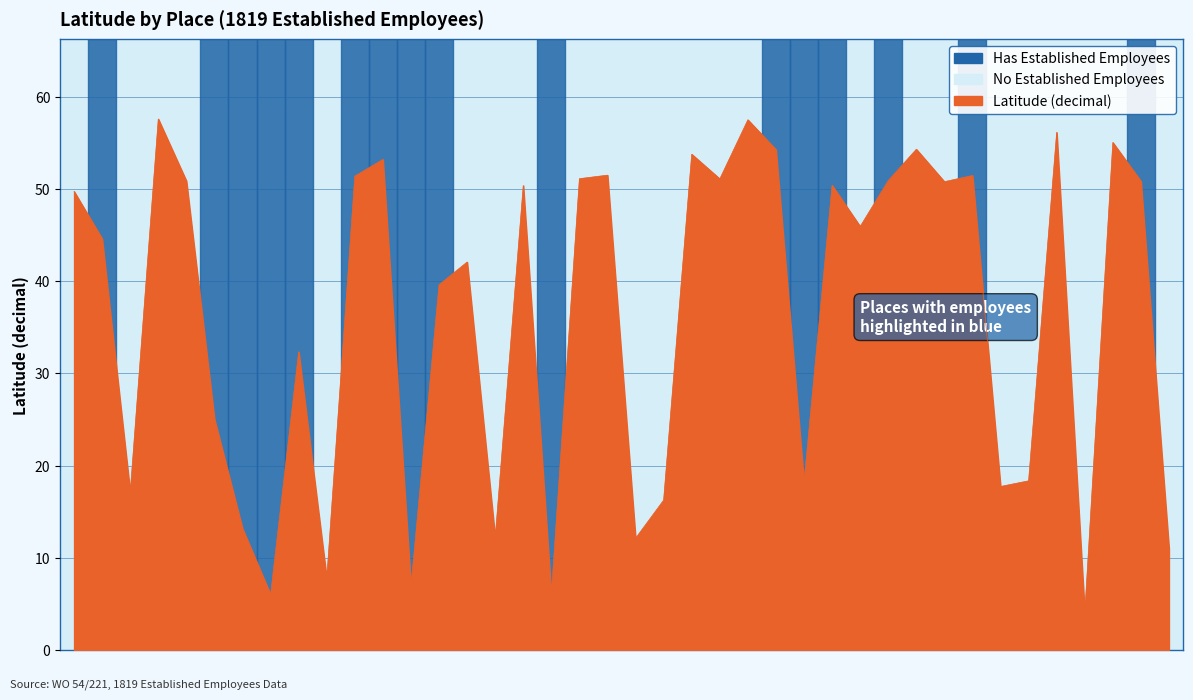

What is the difference between the maximum and minimum values?

53.6